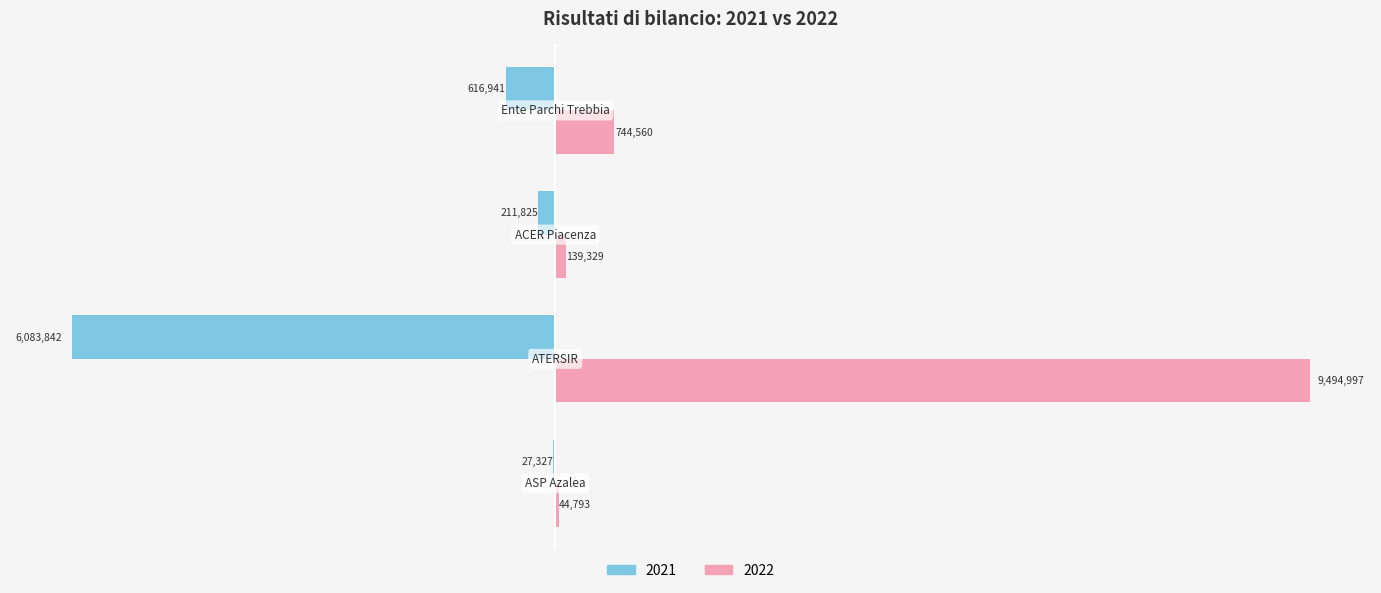

What are all the series names shown in the legend?

2021, 2022